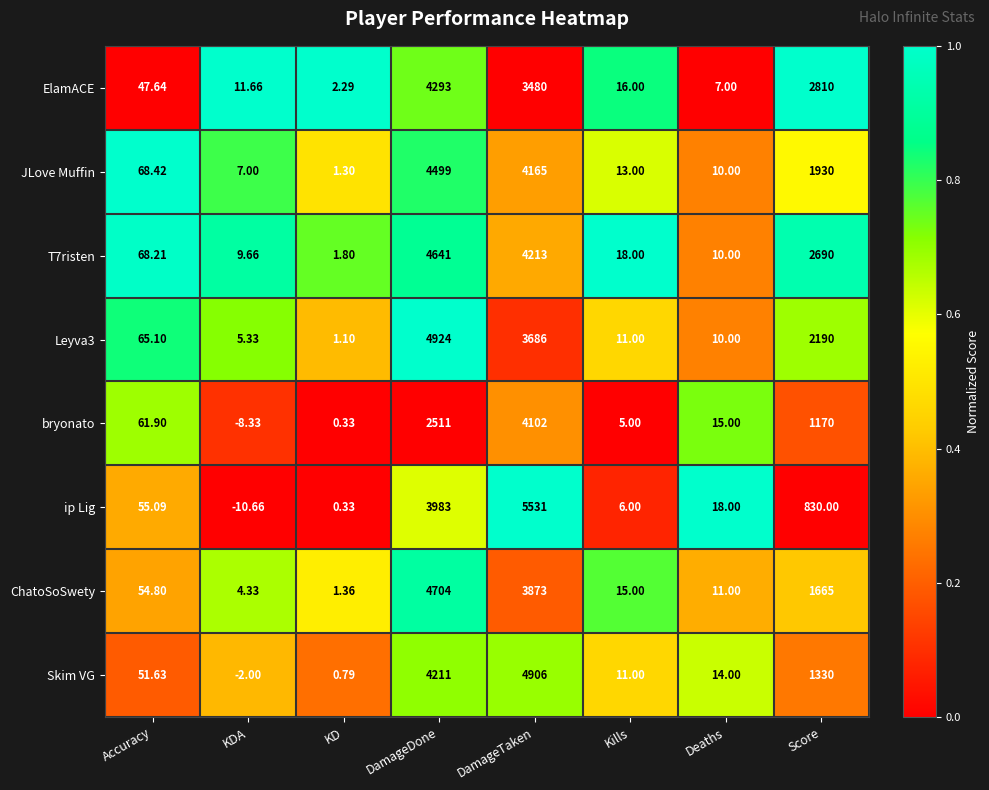

Rank the series by their maximum value, from lowest to highest.

bryonato, ElamACE, JLove Muffin, T7risten, ChatoSoSwety, Skim VG, Leyva3, ip Lig